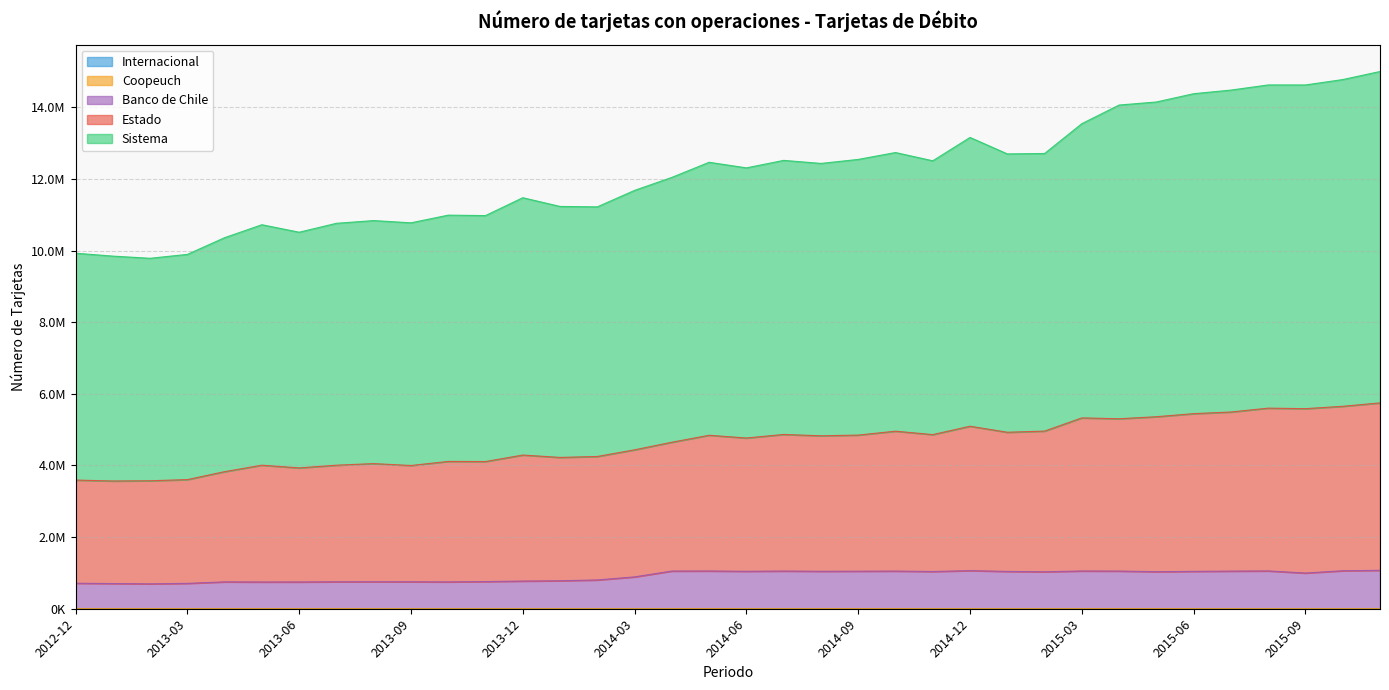

What position from the left is 2014-08?

21